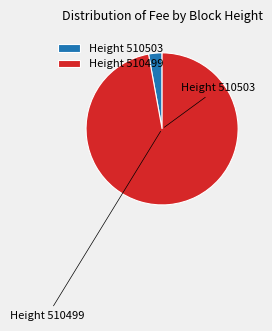

Which slice represents more than half of the pie?

Height 510499